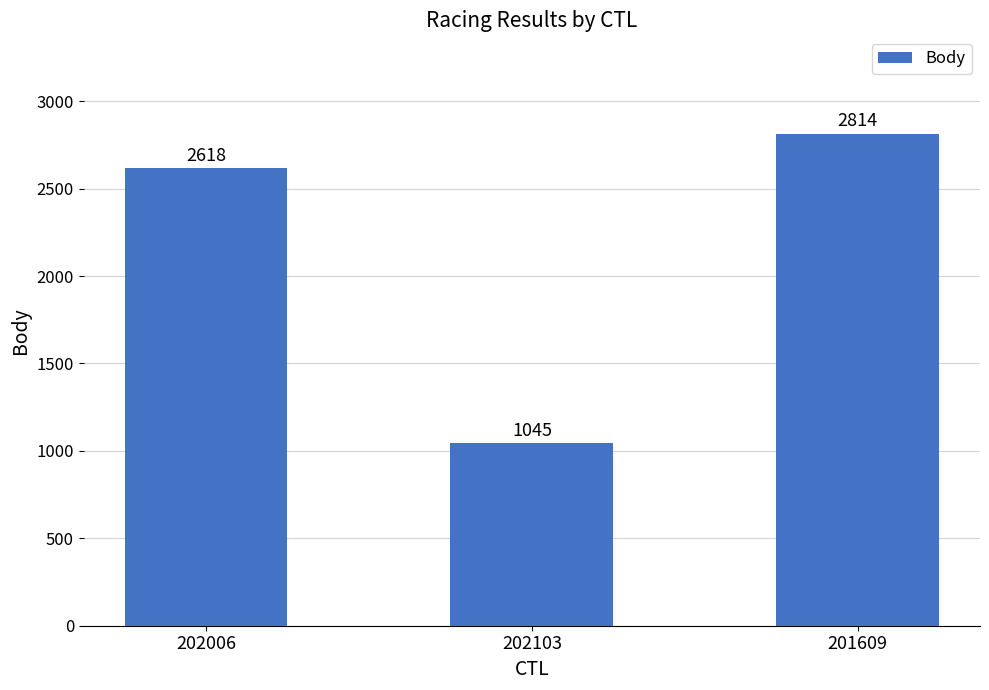

What is the average value?

2159